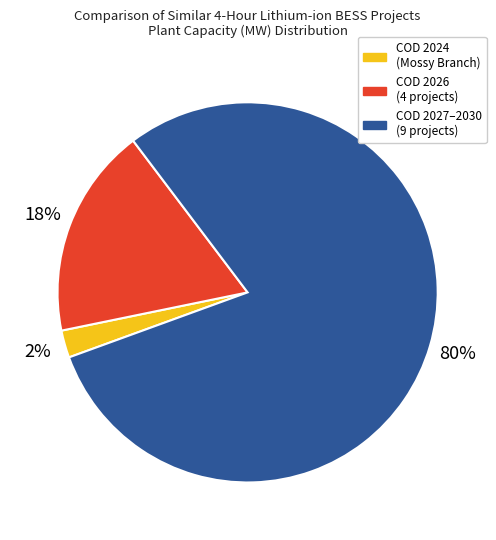

To the nearest percent, what portion does COD 2027–2030 (9 projects) represent?

80%